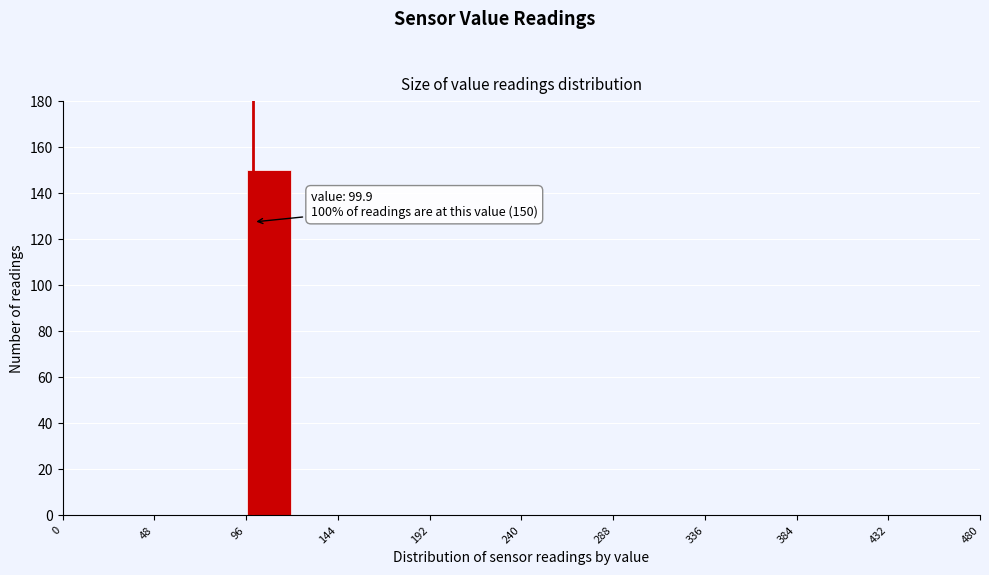

Which range on the x-axis has the tallest bar?

96 to 120